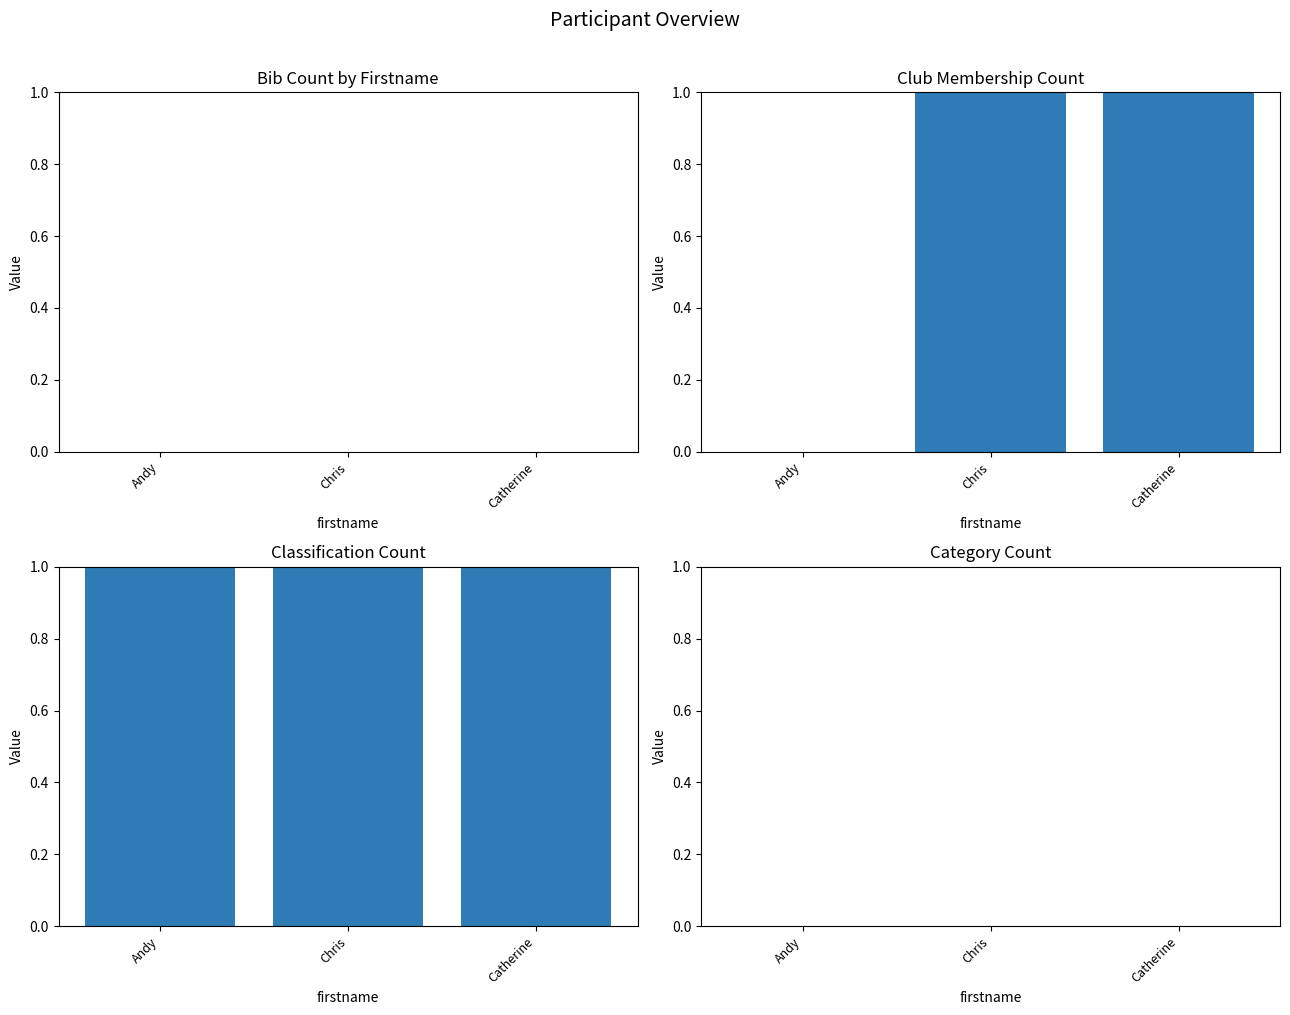

What position from the right is Andy?

3